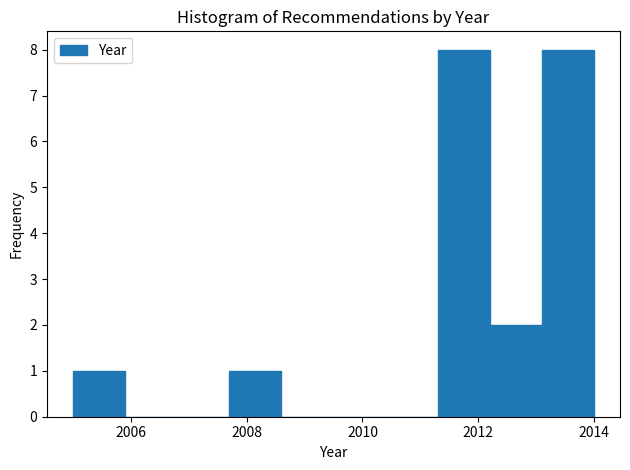

What is the height of the bar covering 2012.2 to 2013.1 on the x-axis? Neither the bar edges nor the heights are printed on the chart, so give them approximately, as read against the axes.

2